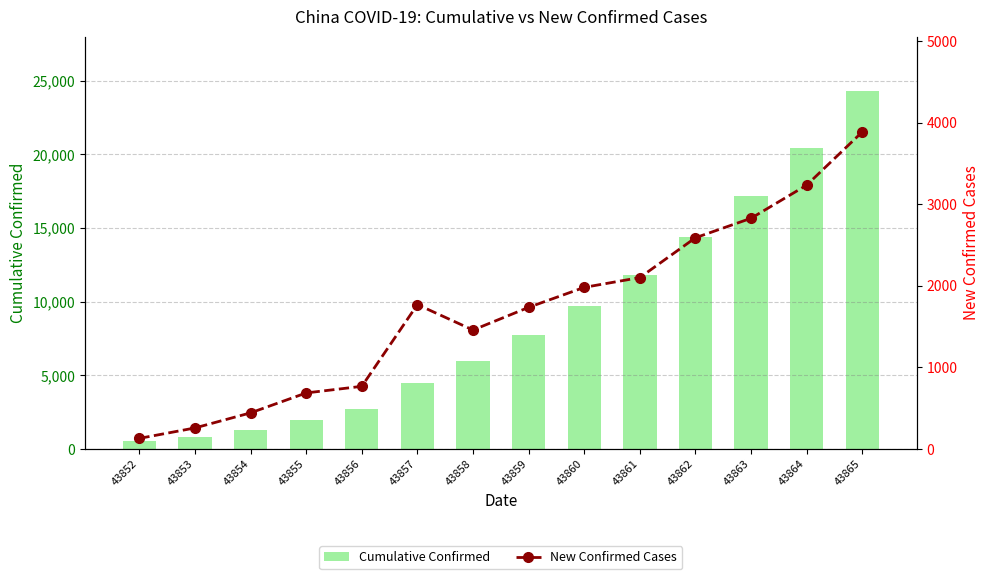

Is it true that Cumulative Confirmed equals 1249 at 43856?

False